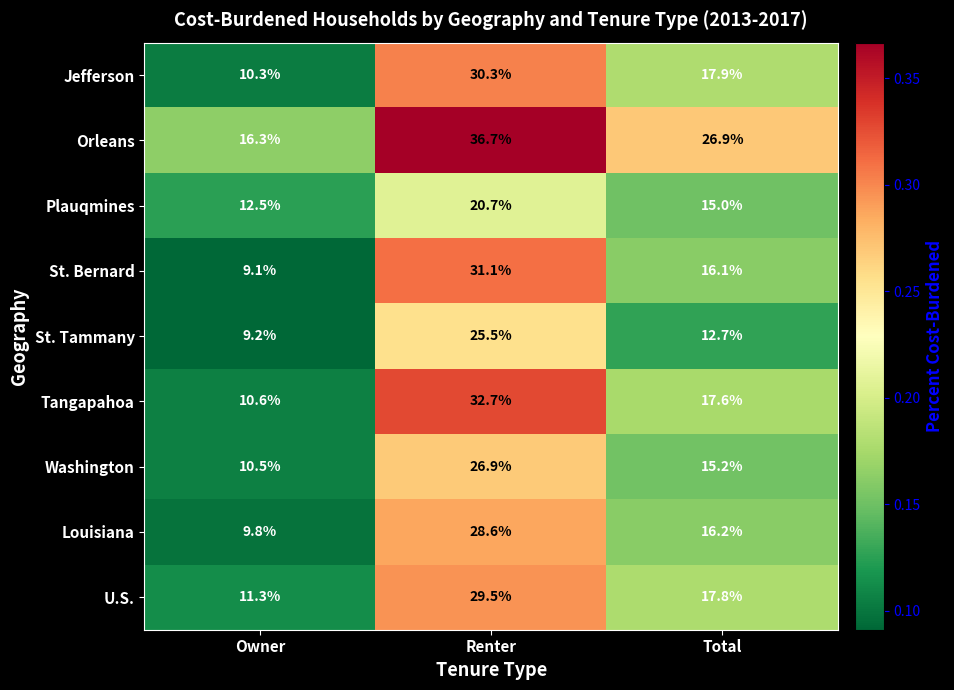

What is the total value across all series at Total?

155.4